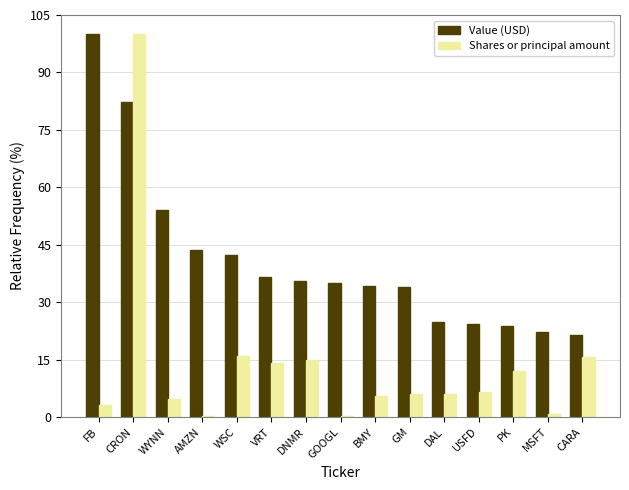

Where is Value (USD) nearest to the value 60?

WYNN